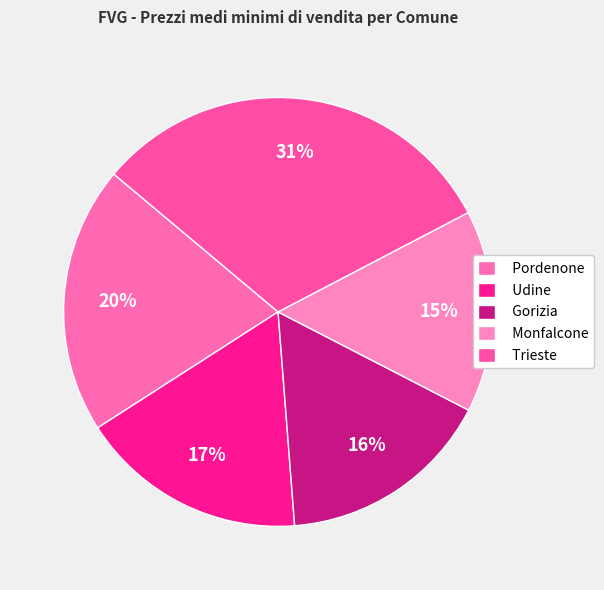

How many slices are in this pie chart?

5